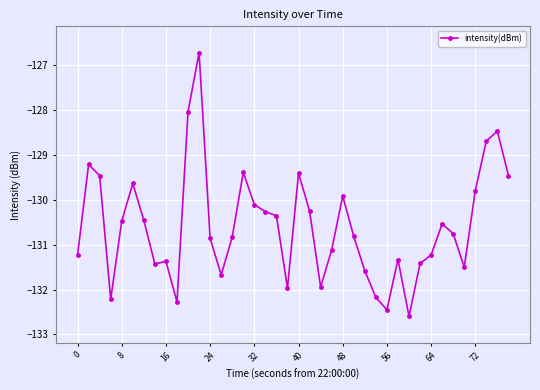

What is the maximum value shown in the chart?

-126.7